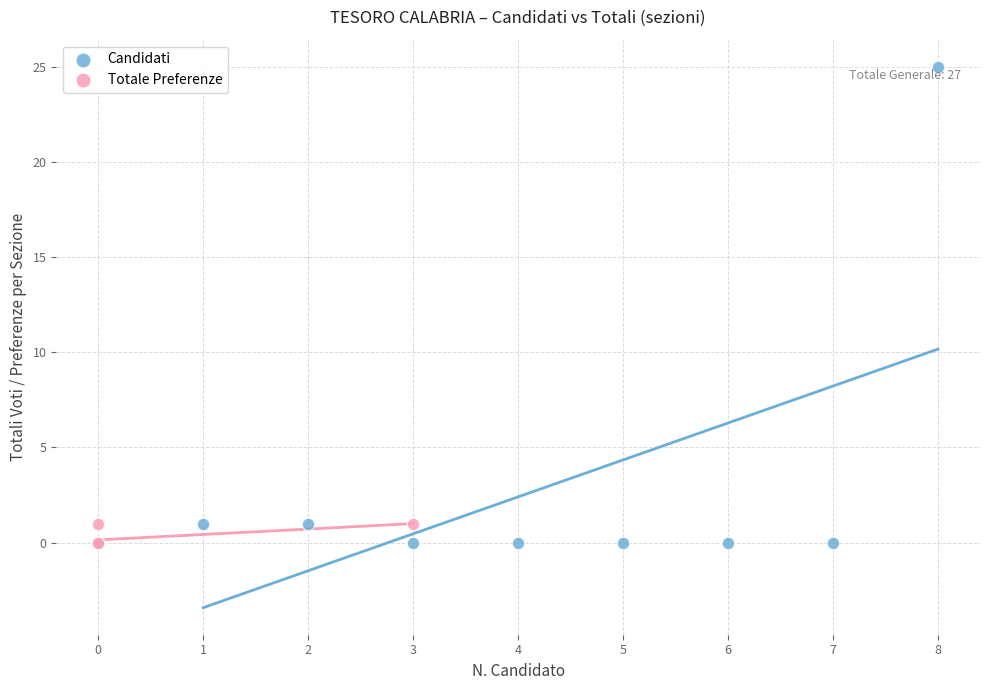

Which series has the widest spread of Y values?

Candidati